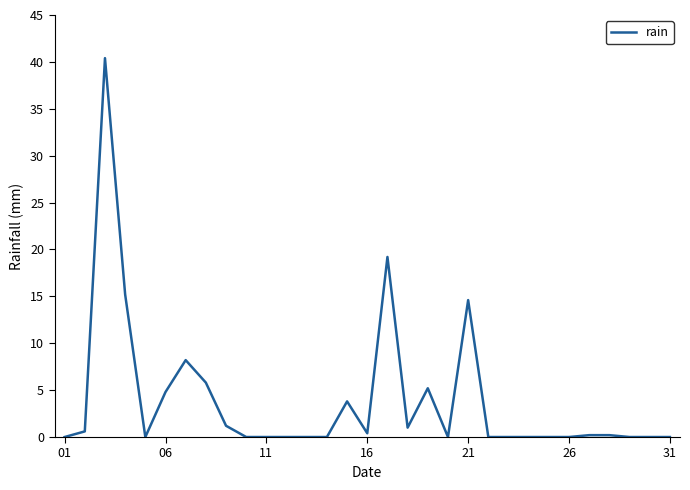

What is the difference between the second highest and minimum values?

19.2